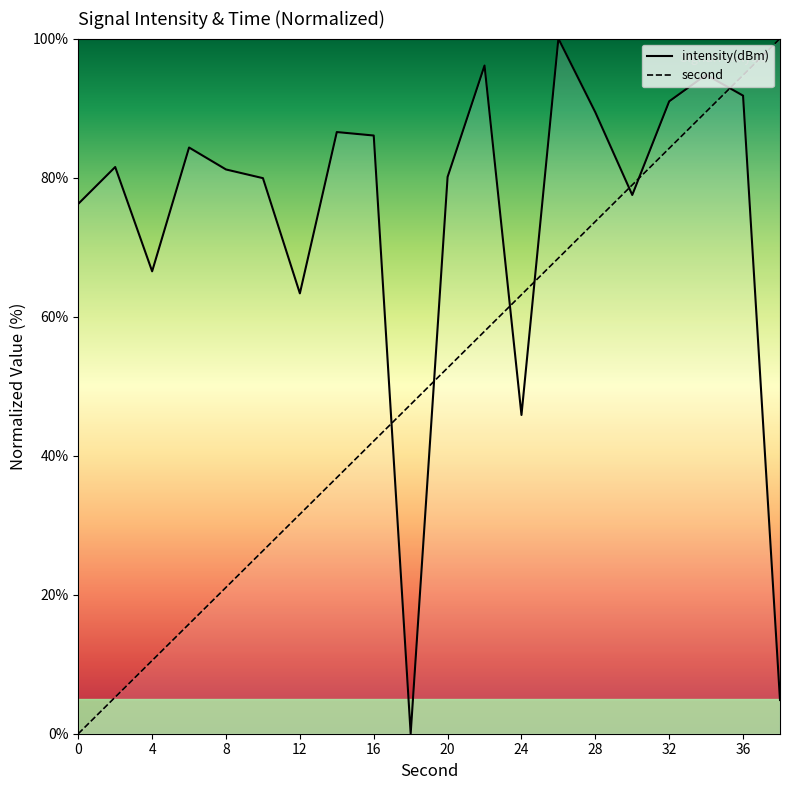

Reading left to right, transcribe all the data shown in this chart.

second: 0=0.0	2=5.3	4=10.5	6=15.8	8=21.1	10=26.3	12=31.6	14=36.8	16=42.1	18=47.4	20=52.6	22=57.9	24=63.2	26=68.4	28=73.7	30=78.9	32=84.2	34=89.5	36=94.7	38=100.0
intensity(dBm): 0=76.2	2=81.5	4=66.5	6=84.3	8=81.2	10=79.9	12=63.3	14=86.6	16=86.1	18=0.0	20=80.1	22=96.1	24=45.9	26=100.0	28=89.4	30=77.5	32=91.0	34=94.8	36=91.8	38=4.8